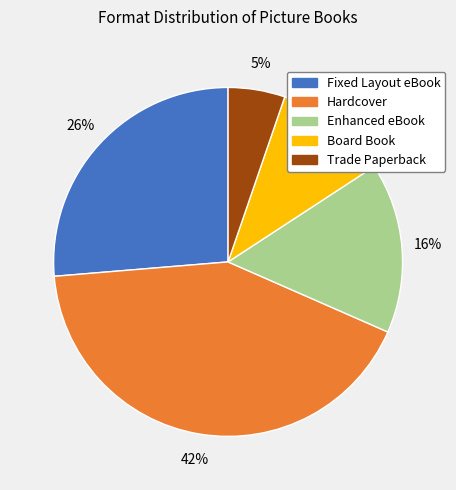

Is it true that Fixed Layout eBook is 12% of the pie?

False